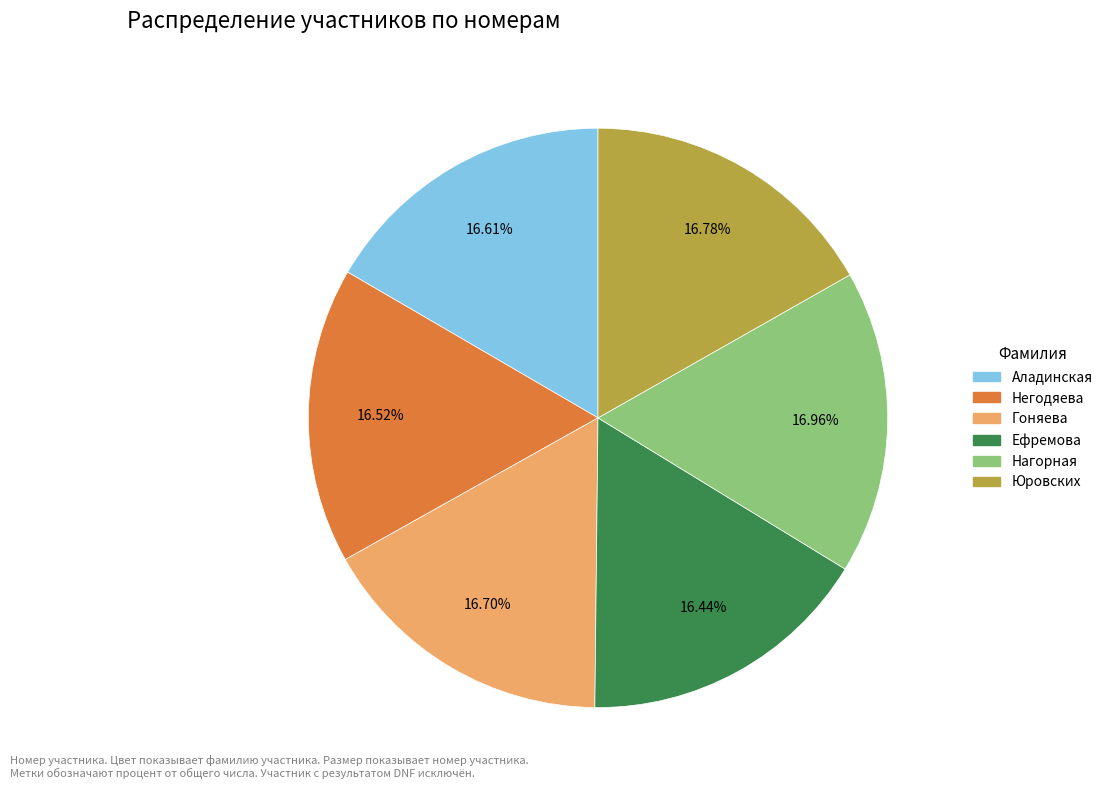

Approximately how many times larger is the value at Ефремова compared to Нагорная?

1.0